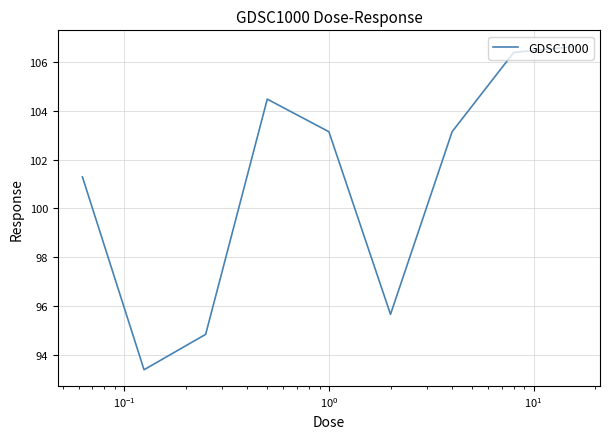

What is the sum of all values?

909.0